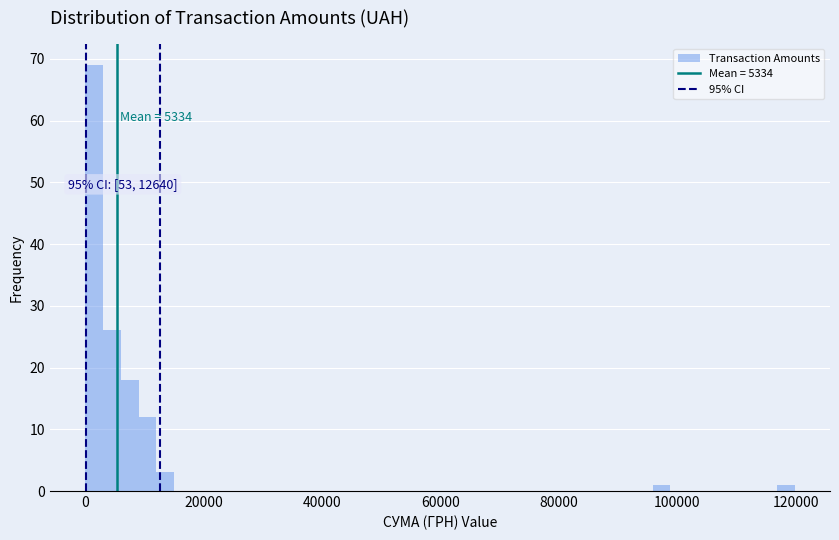

Read against the x-axis, roughly where is the centre of the tallest bar?

2000